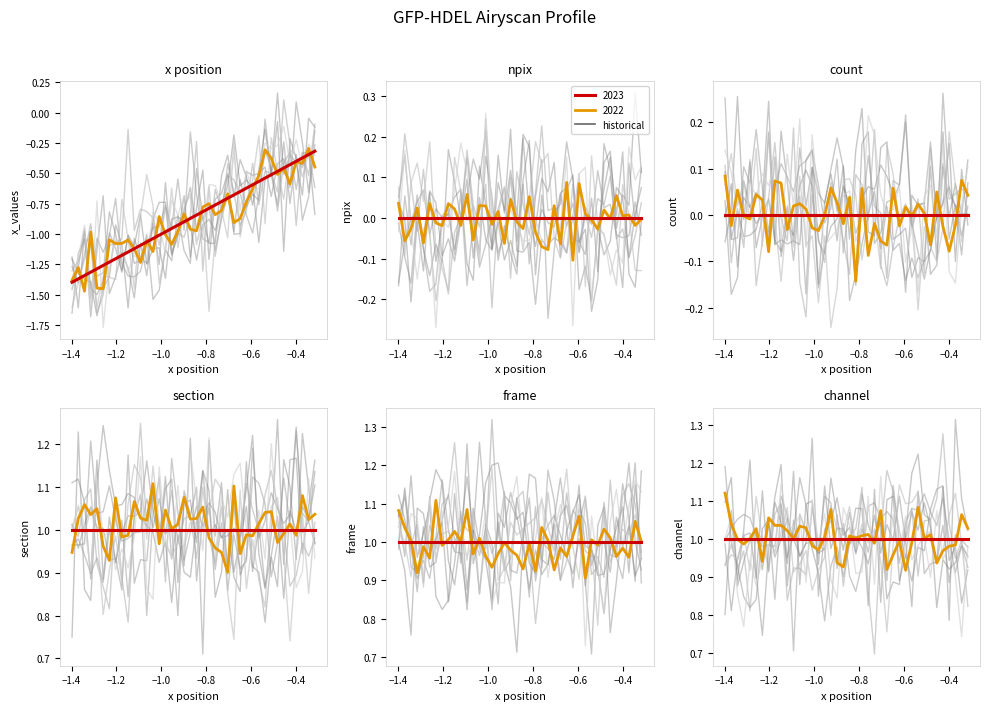

True or false: section and x_values cross at least once.

False